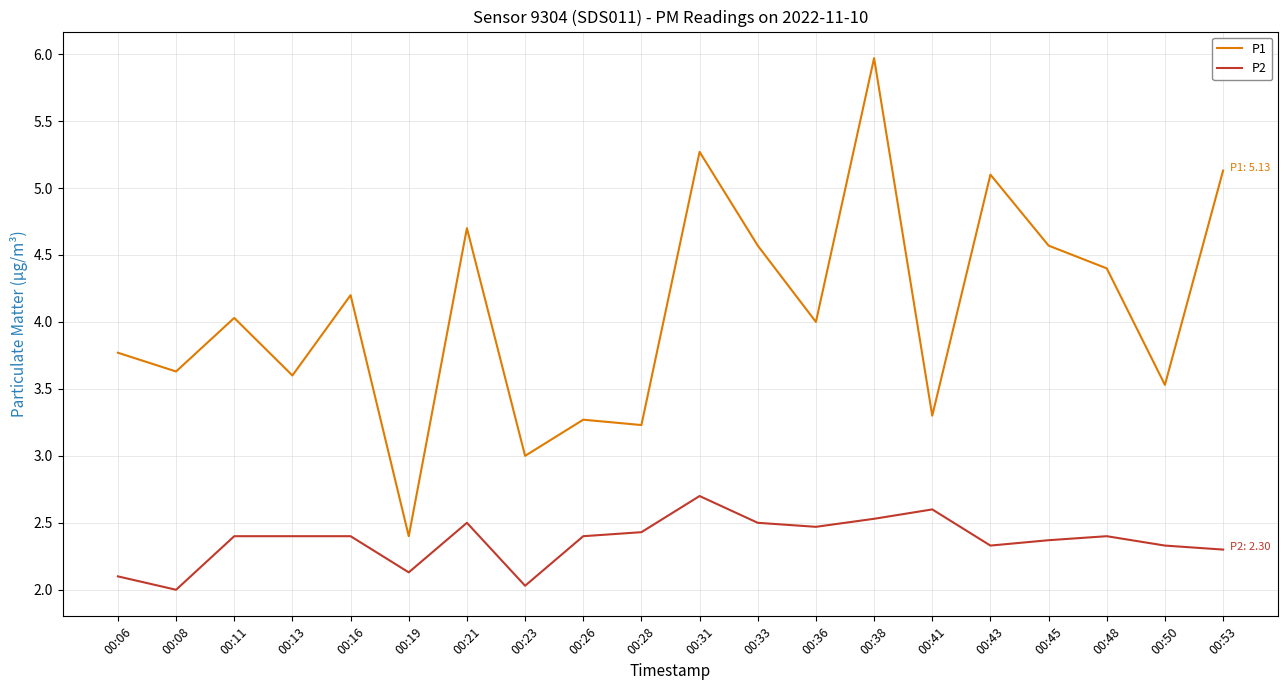

Which series has the widest spread of values?

P1